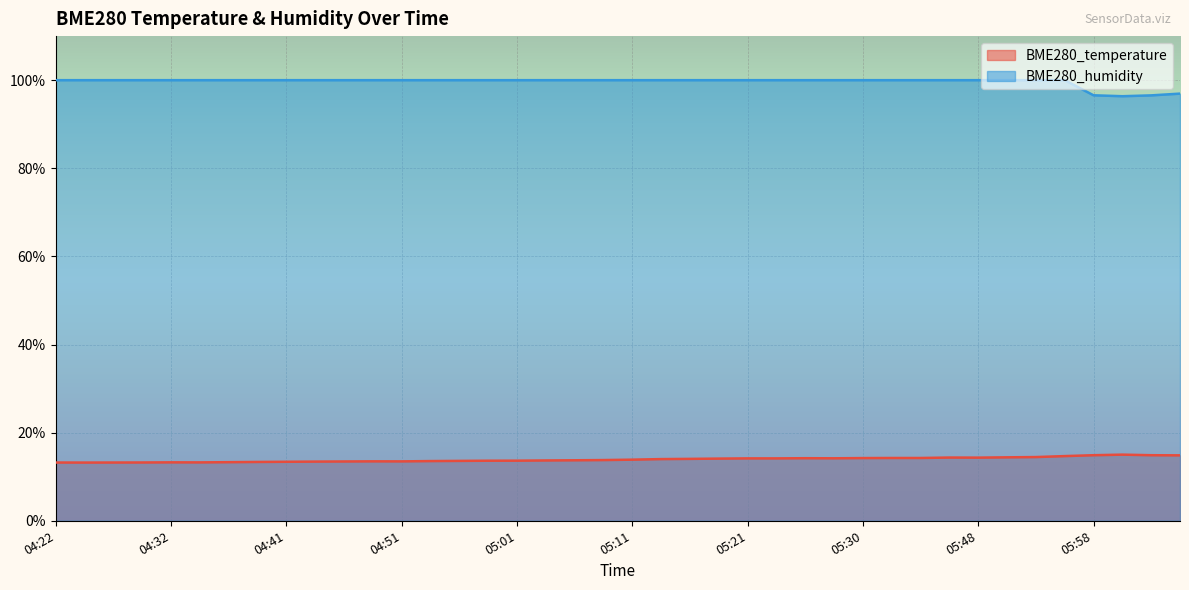

What position from the right is 05:30?

12